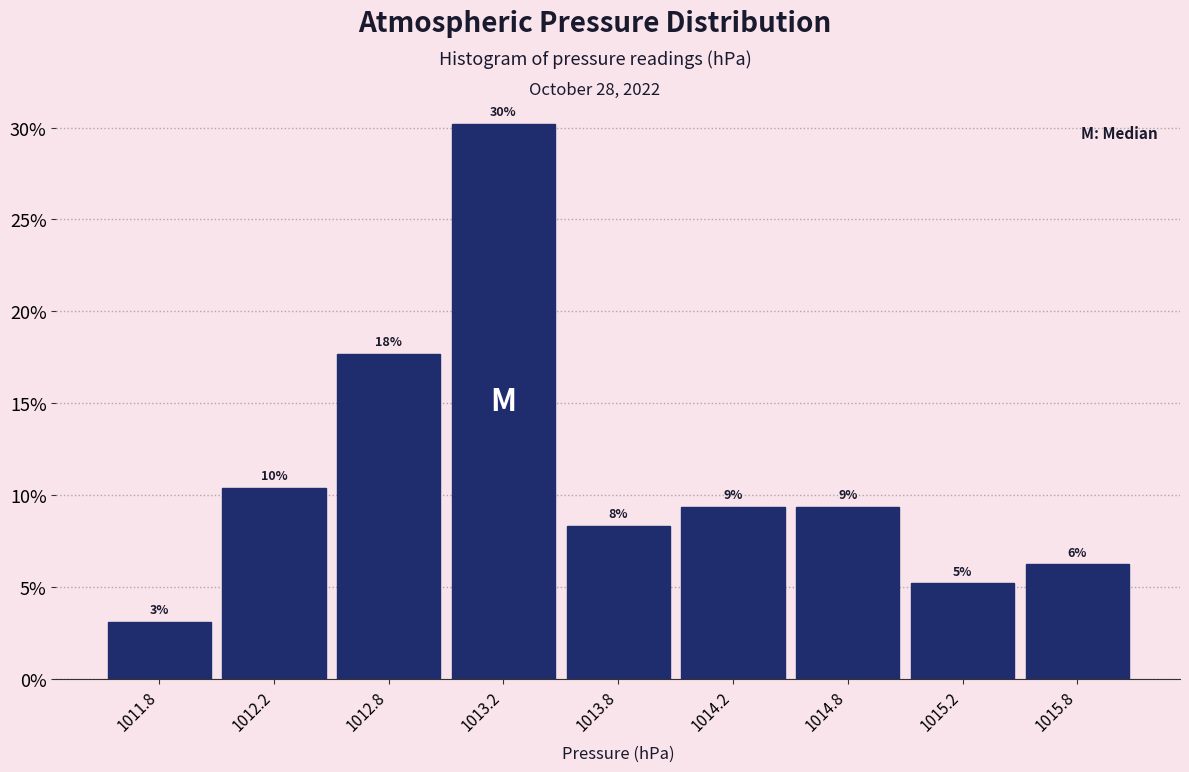

How many bars are there in total?

9